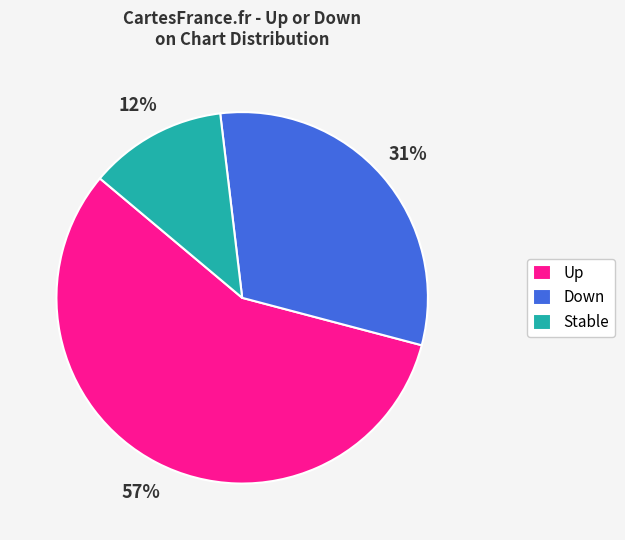

Rank the categories by value from lowest to highest.

Stable, Down, Up